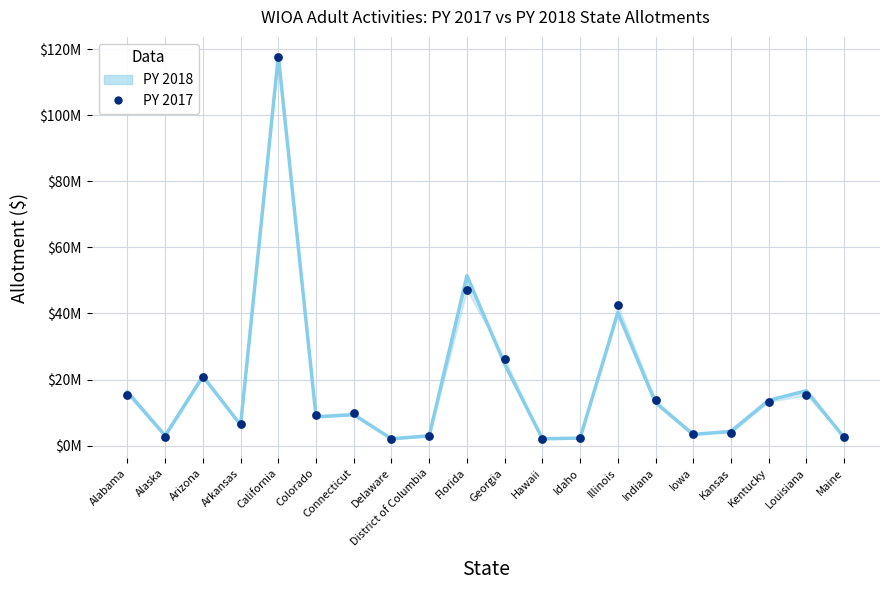

Which series has the largest Y range (max minus min)?

PY 2018 (simulation)